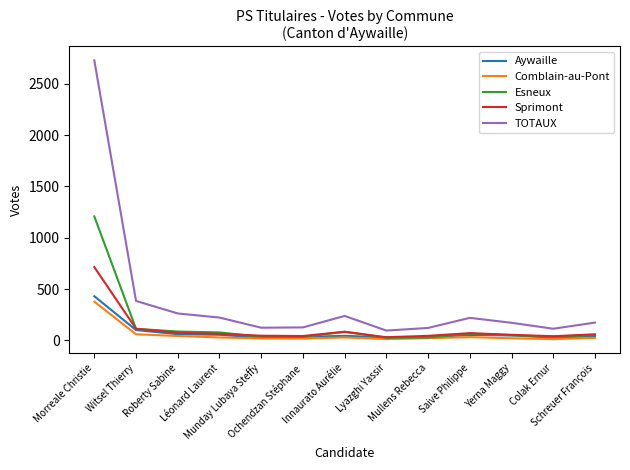

True or false: TOTAUX and Comblain-au-Pont cross at least once.

False